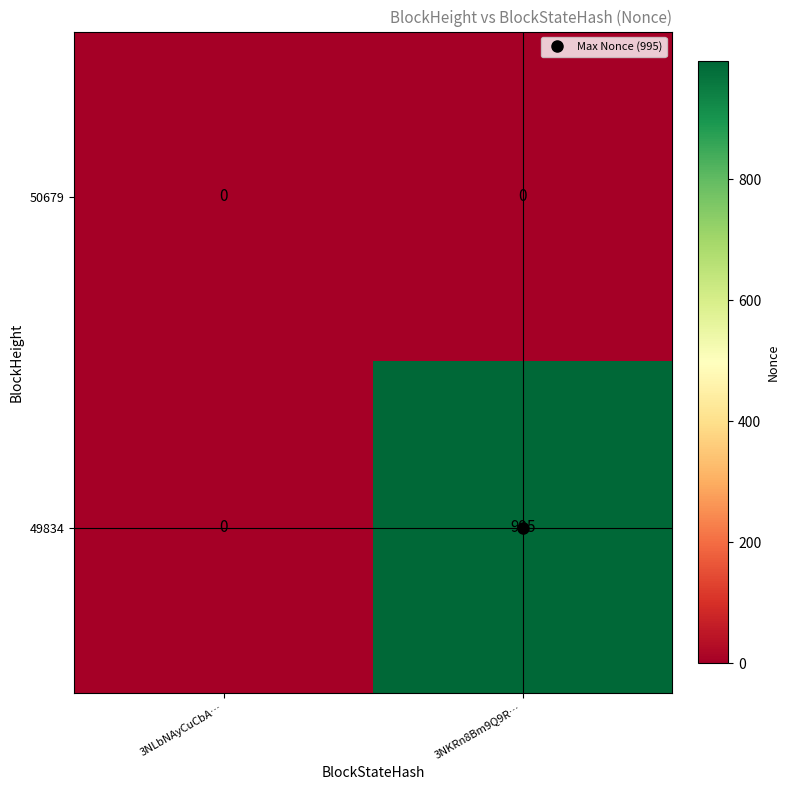

Which series changed the most between 3NLbNAyCuCbA… and 3NKRn8Bm9Q9R…?

49834